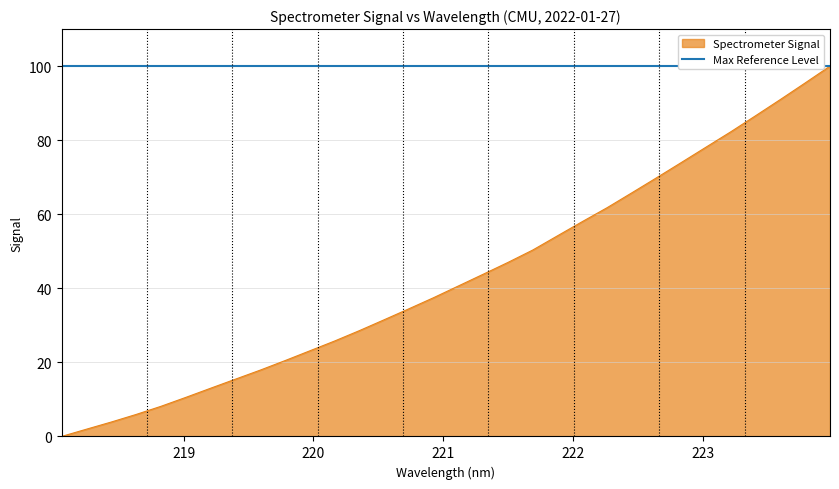

Does the chart display data point markers on the line(s)?

No